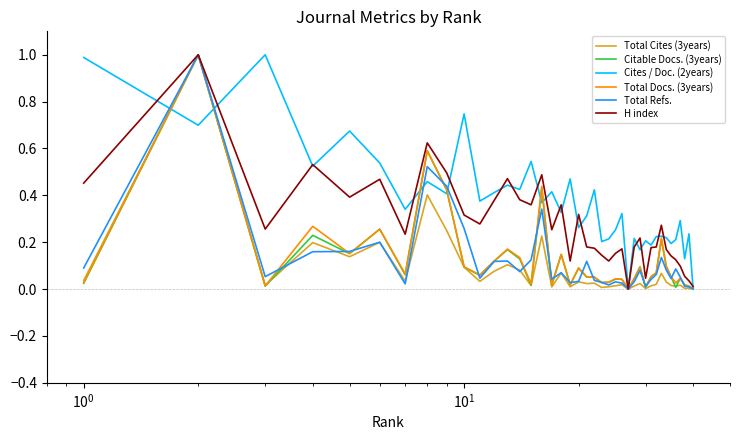

How many lines are shown in the chart?

6